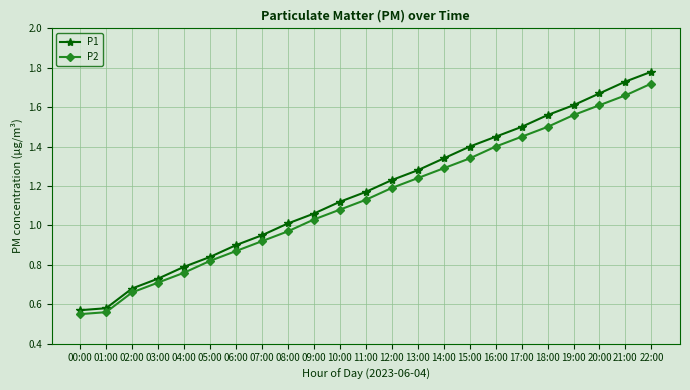

True or false: P2 has more than 1 interior local peaks.

False